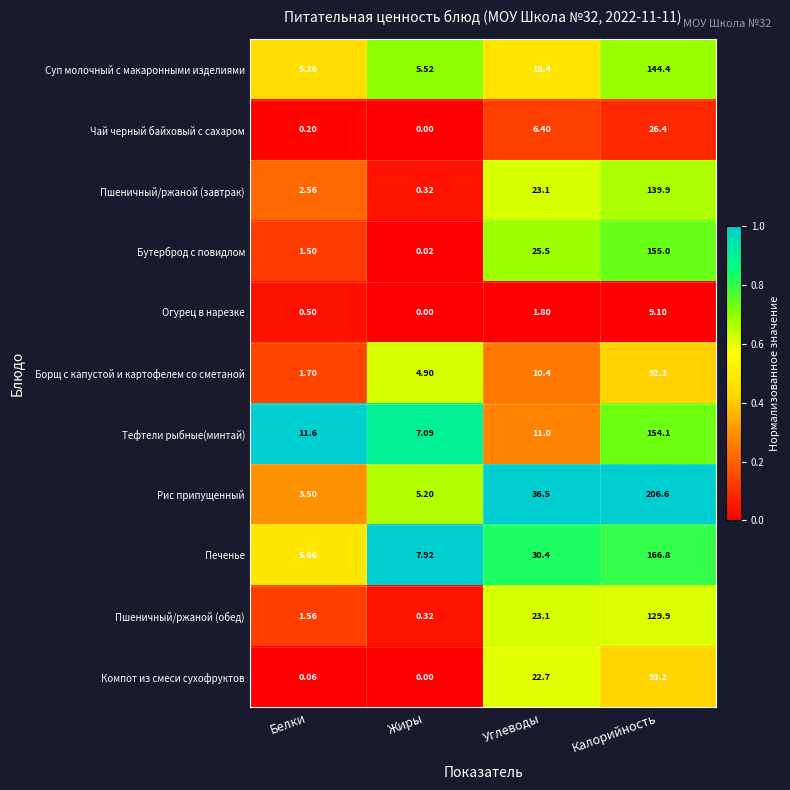

Which series has the largest range (max minus min)?

Рис припущенный